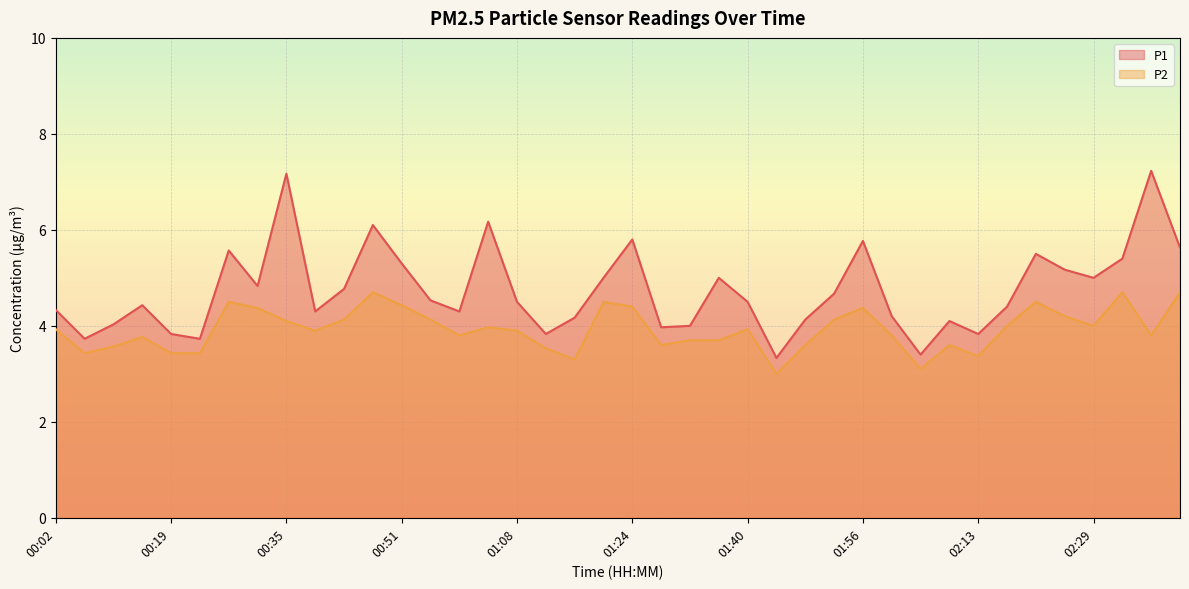

What is the label of the 30th point from the right?

00:43